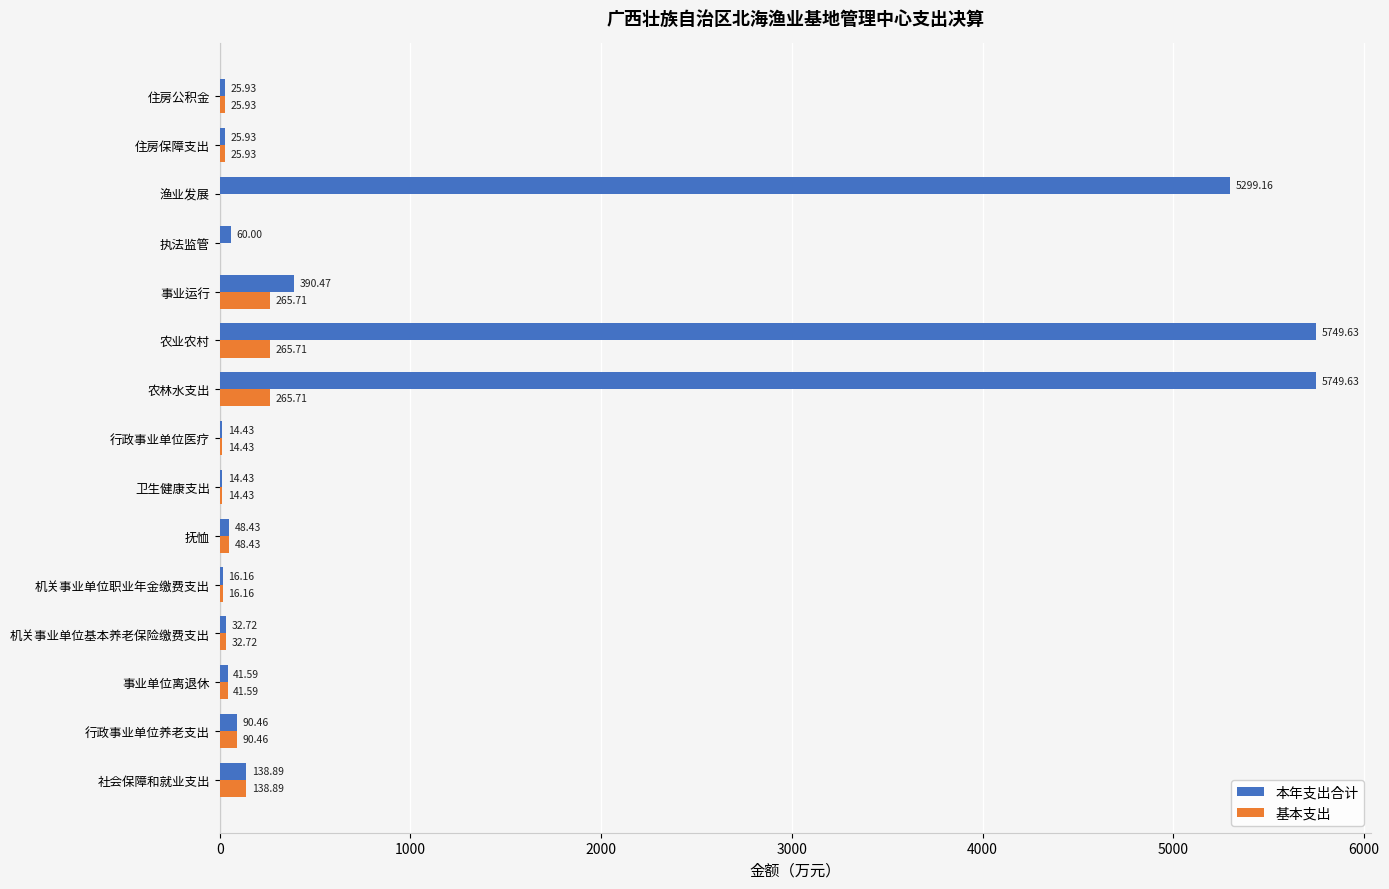

How many categories are shown in the chart?

15